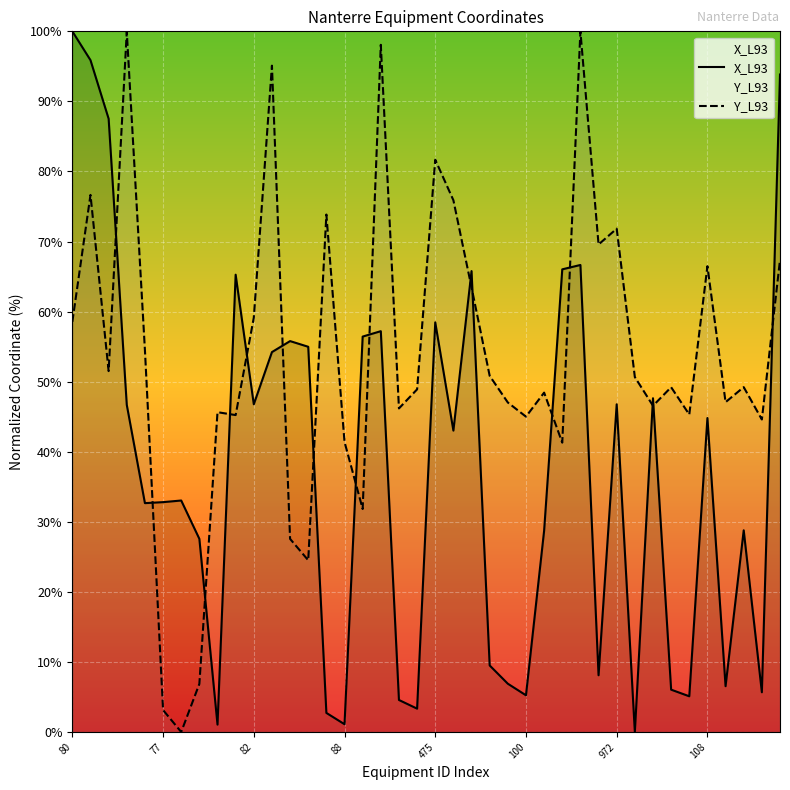

What is the average value of the Y_L93 series?

53.8